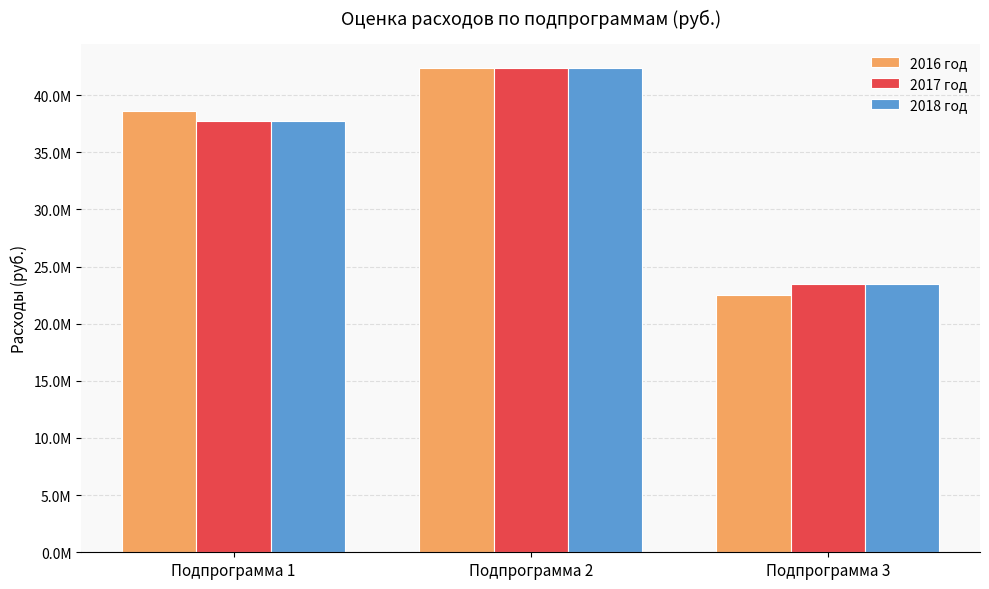

Are the bars horizontal?

No